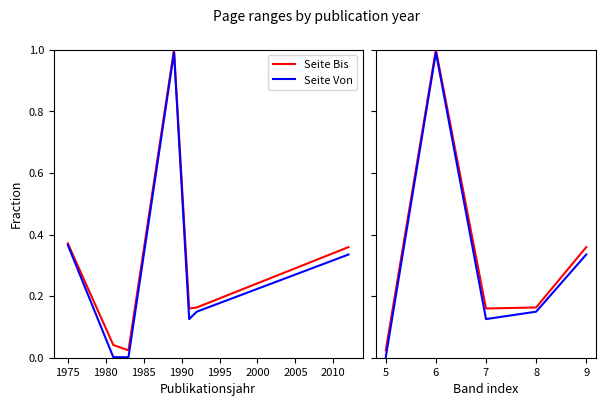

What are all the series names shown in the legend?

Seite Bis, Seite Von